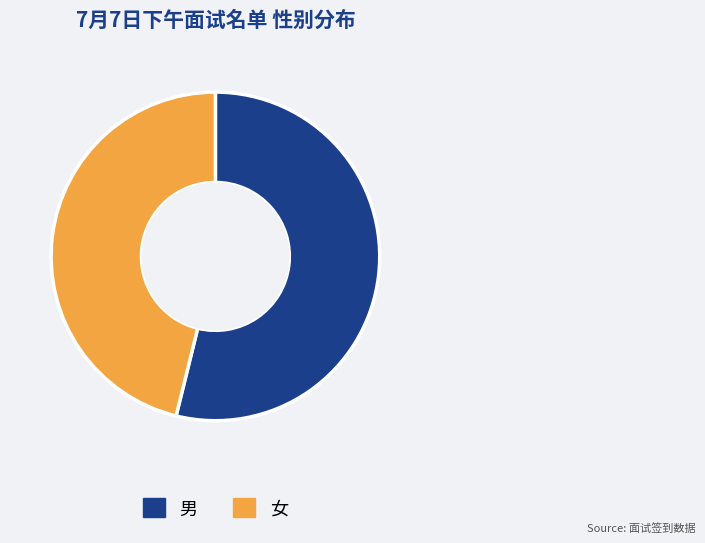

Approximately how many times larger is the value at 男 compared to 女?

1.2